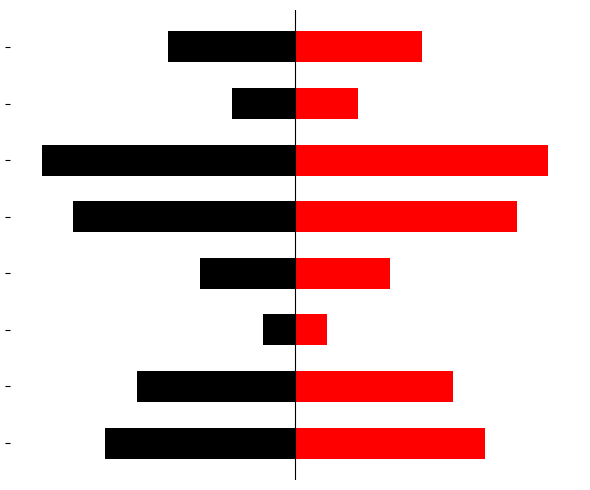

Between 4 and 6, which series saw the biggest shift?

Ідентифікатор (left)